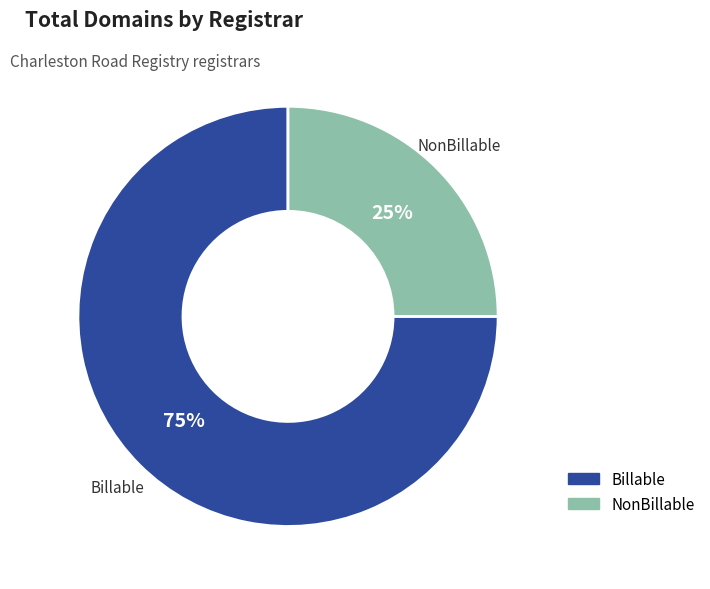

To the nearest percent, what is the difference between the largest and smallest slice percentages?

50%